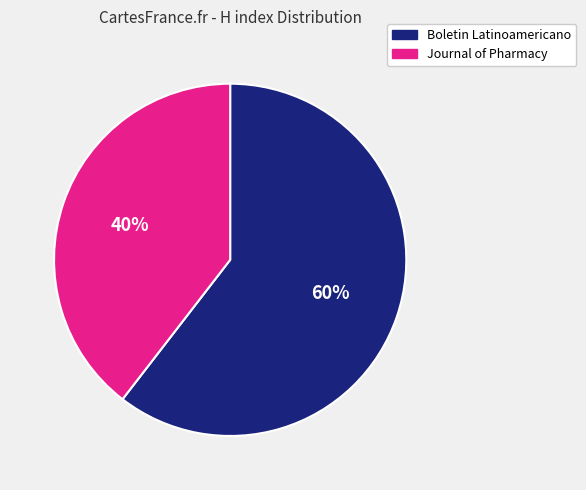

To the nearest percent, what is the average slice percentage?

50%